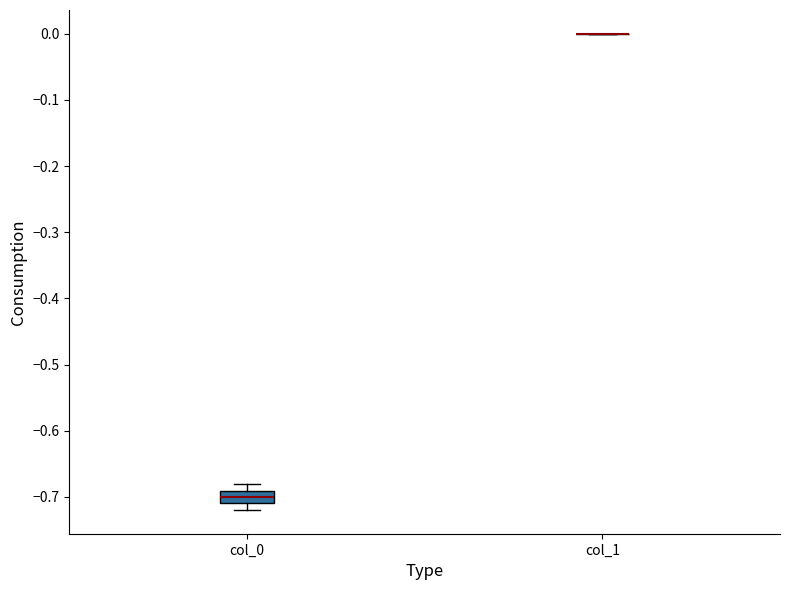

Reading left to right, read every box against the y-axis: the position of its median line, the range the box covers, and the ends of its whiskers. The values are not printed on the chart, so give them approximately, as read against the axis.

col_0: median -0.70, box -0.71 to -0.69, whiskers -0.72 to -0.68
col_1: box collapsed to a line at 0.00, whiskers 0.00 to 0.00